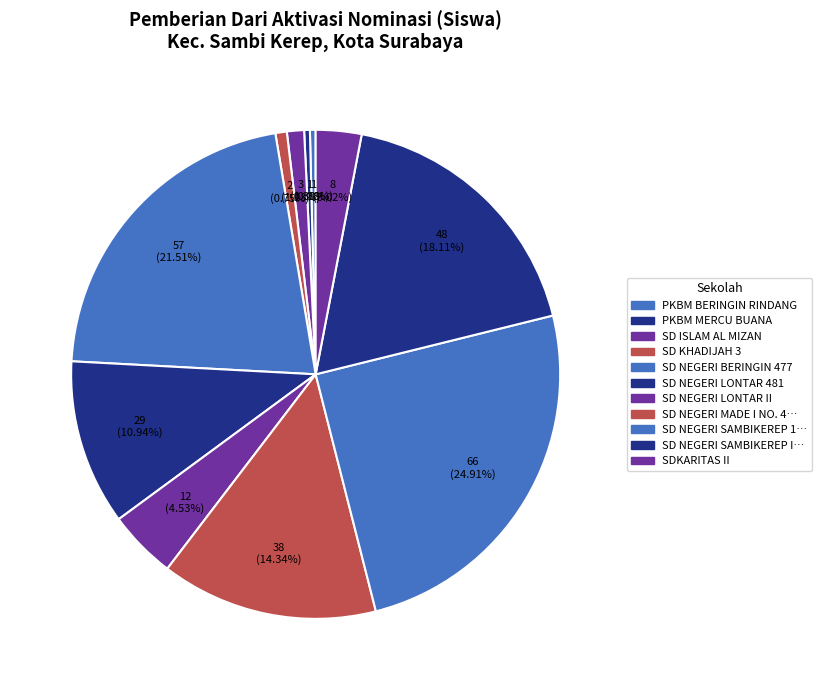

How many slices are in this pie chart?

11